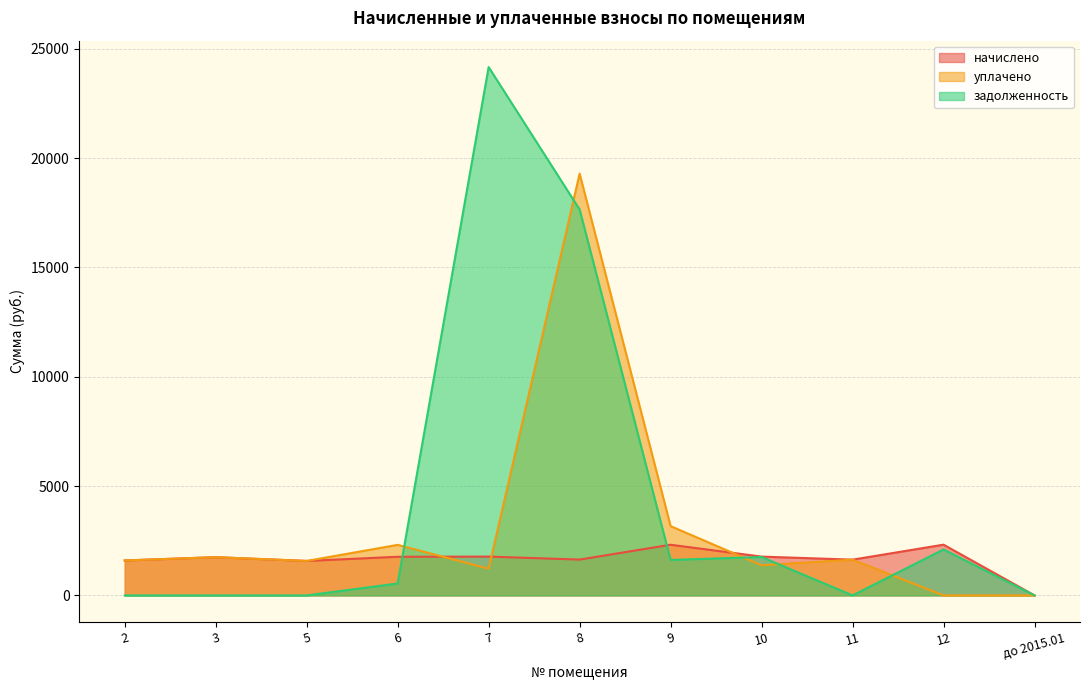

Which series has the widest spread of values?

задолженность